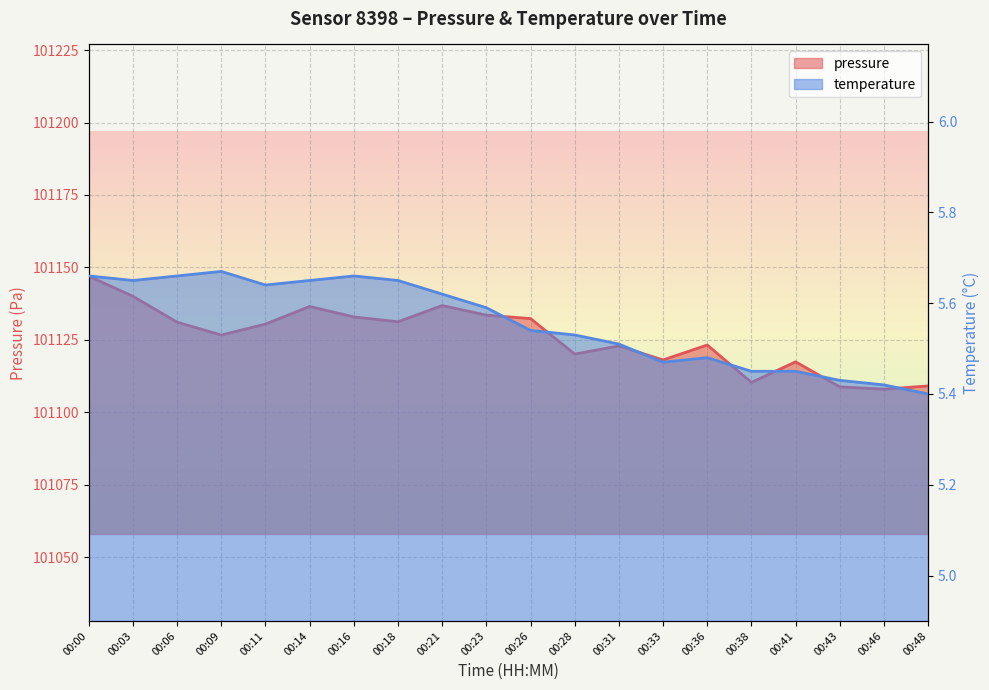

What is the value of the pressure point at the 5th from the left?

101130.4